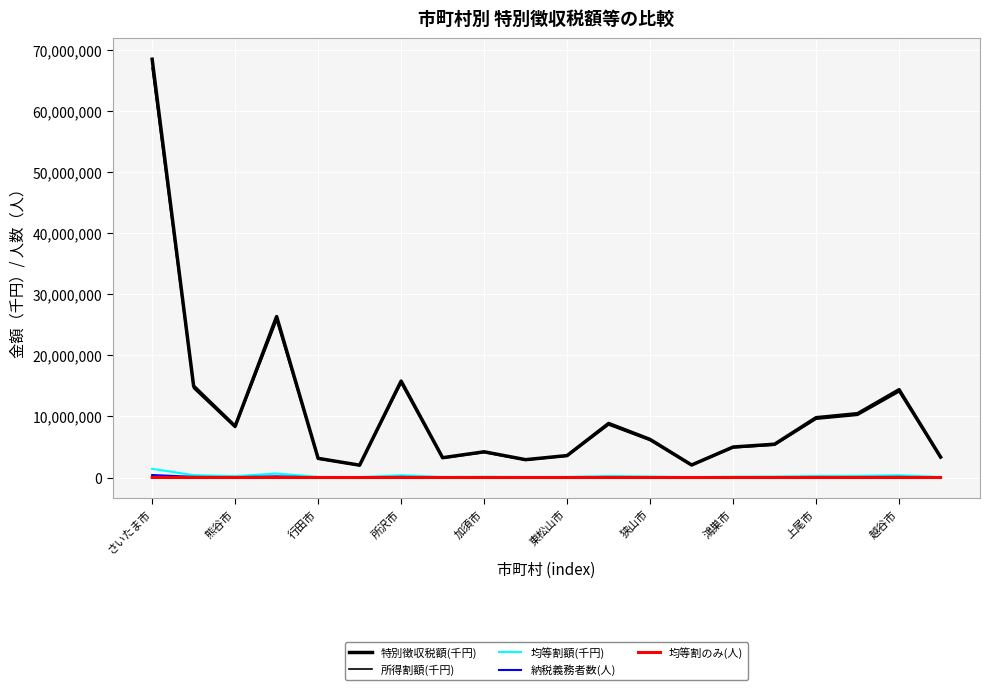

What is the maximum value for 均等割額(千円)?

1426551